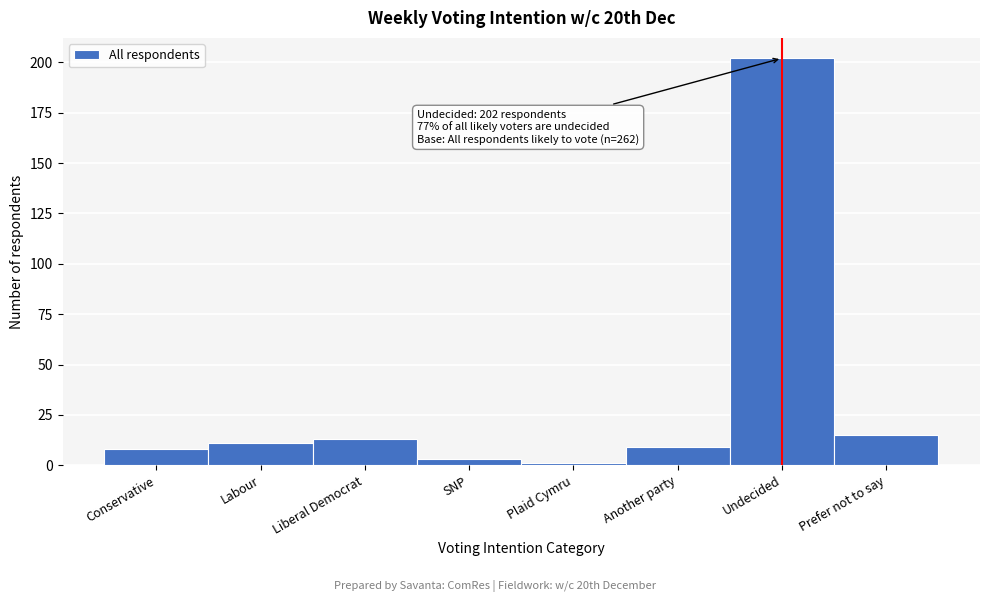

Reading left to right, extract all data points from this chart.

8	11	13	3	1	9	202	15